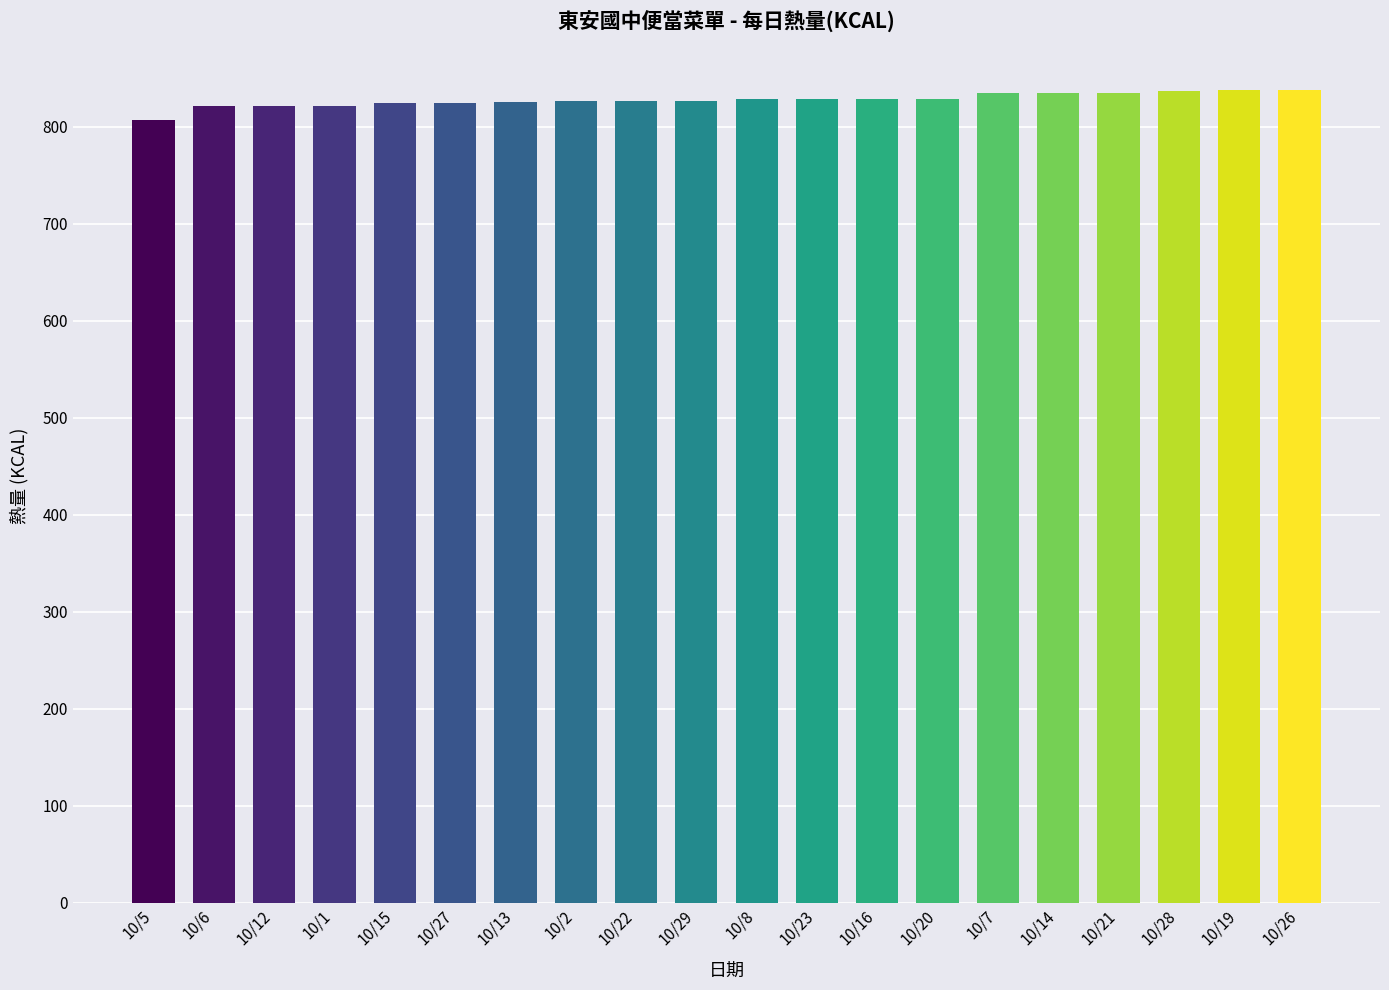

How many series are shown in this chart?

1